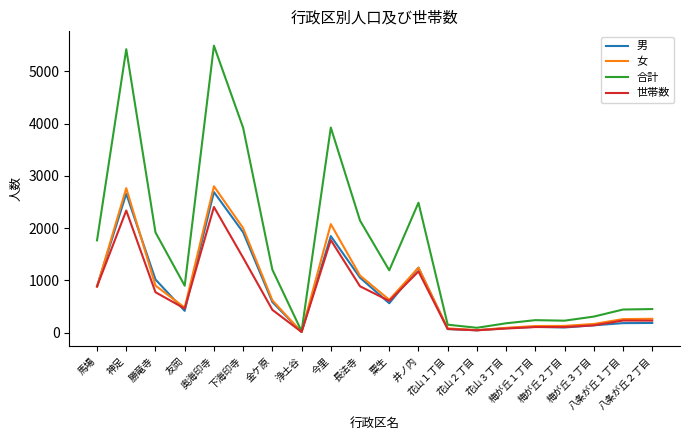

What is the lowest value of the 男 series?

16